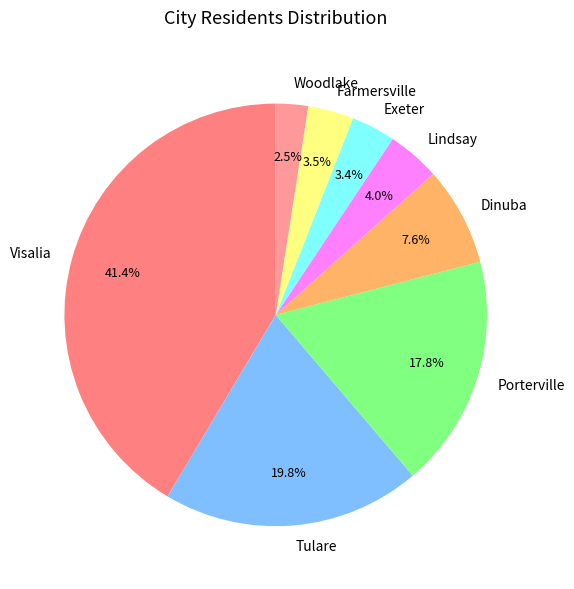

What percentage do Exeter and Visalia together represent?

44.8%